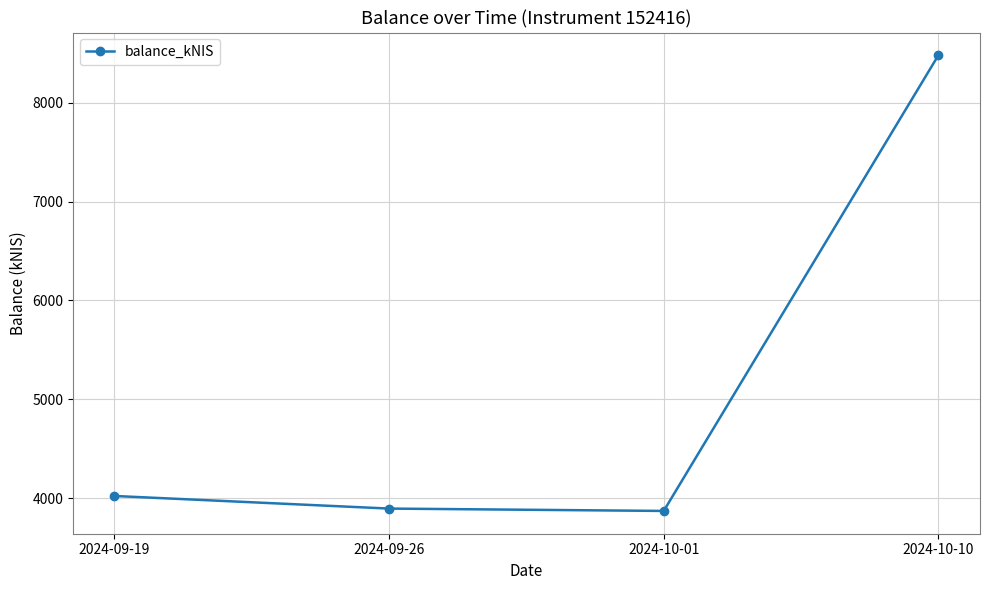

The chart shows a value of 1540.2 at 2024-09-26. True or false?

False